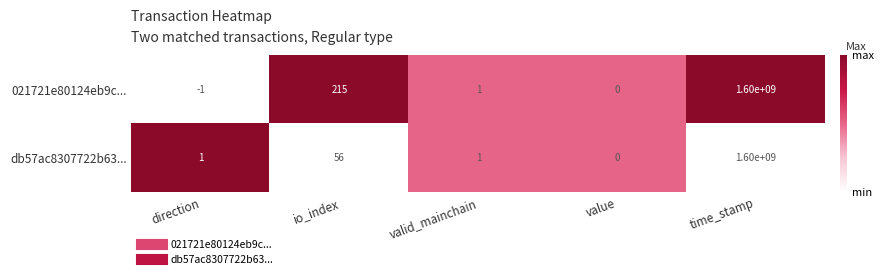

At io_index, list the series in order from largest to smallest.

021721e80124eb9c..., db57ac8307722b63...